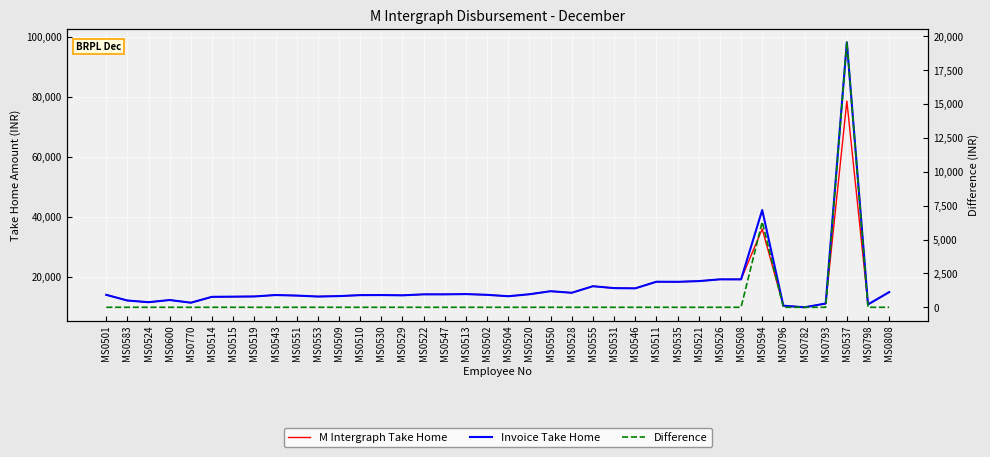

Which series changed the most between MS0504 and MS0808?

M Intergraph Take Home